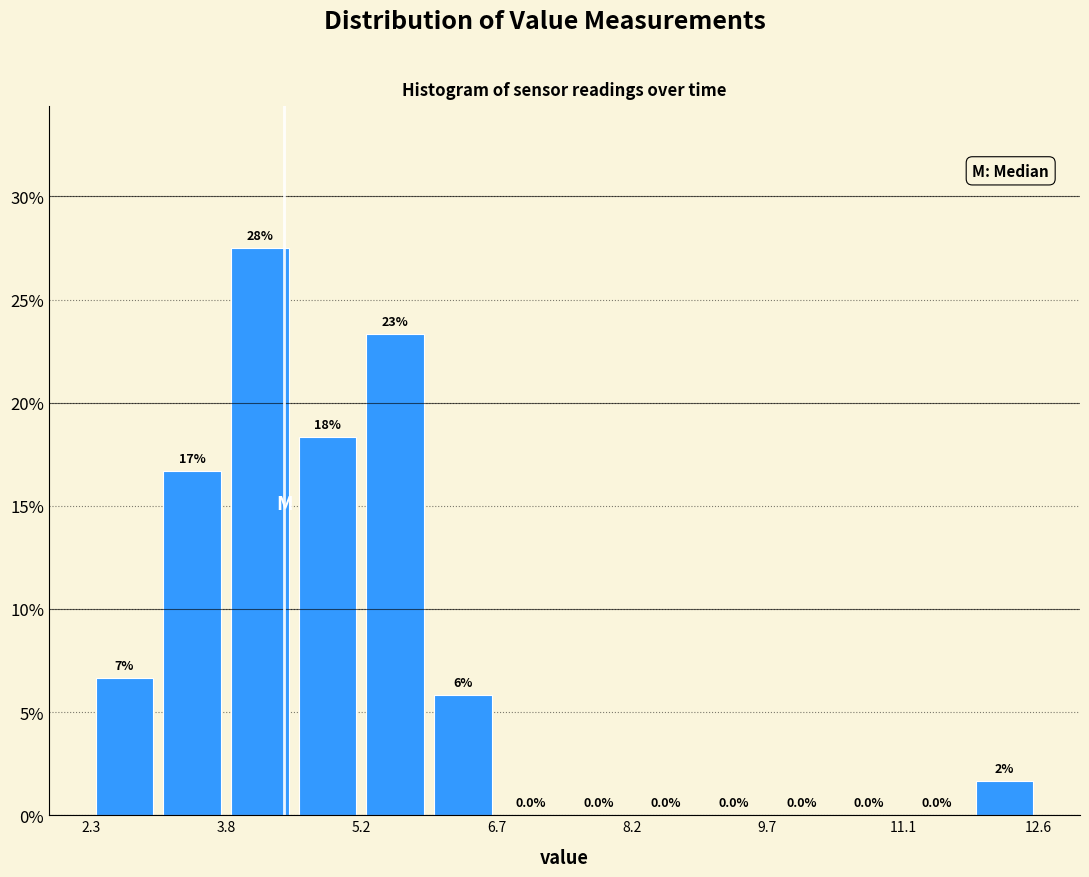

Around what value on the x-axis is the tallest bar? Give the approximate position of its centre, as read against the axis.

4.2